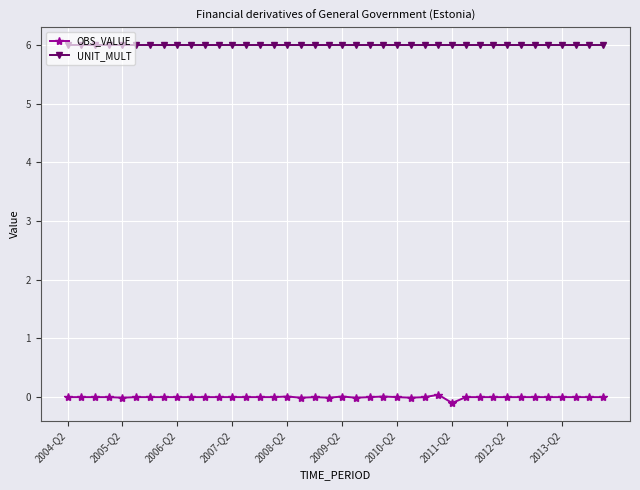

Which series has the largest total across all categories?

UNIT_MULT